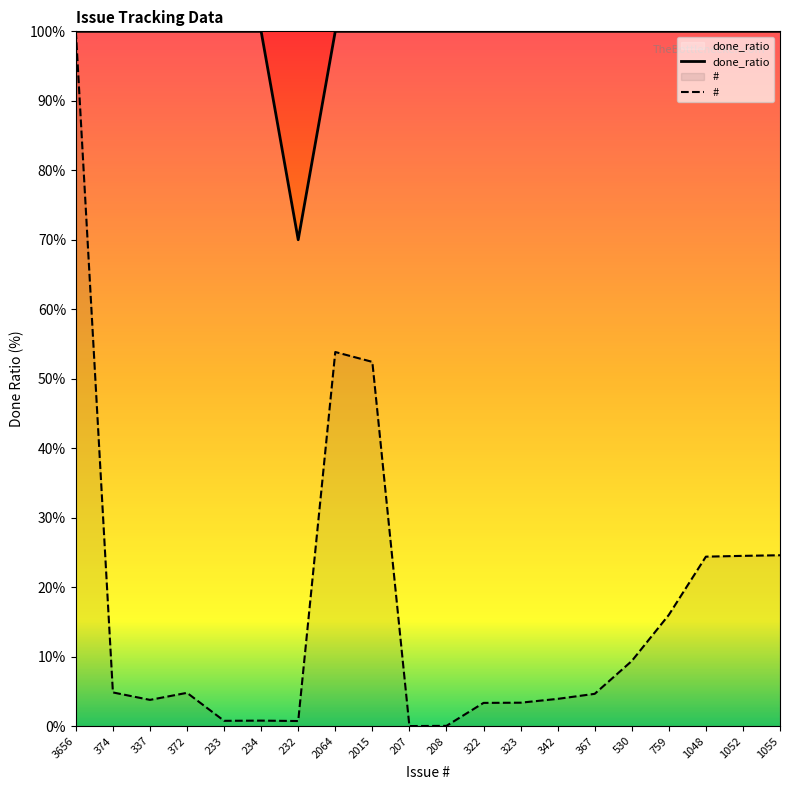

In done_ratio, how many points are lower than both neighbors (excluding endpoints)?

1